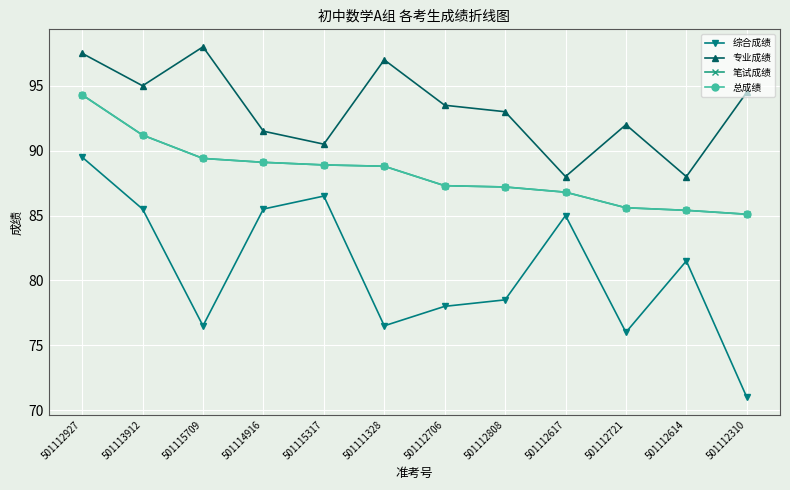

At how many categories does at least one series exceed 82?

12